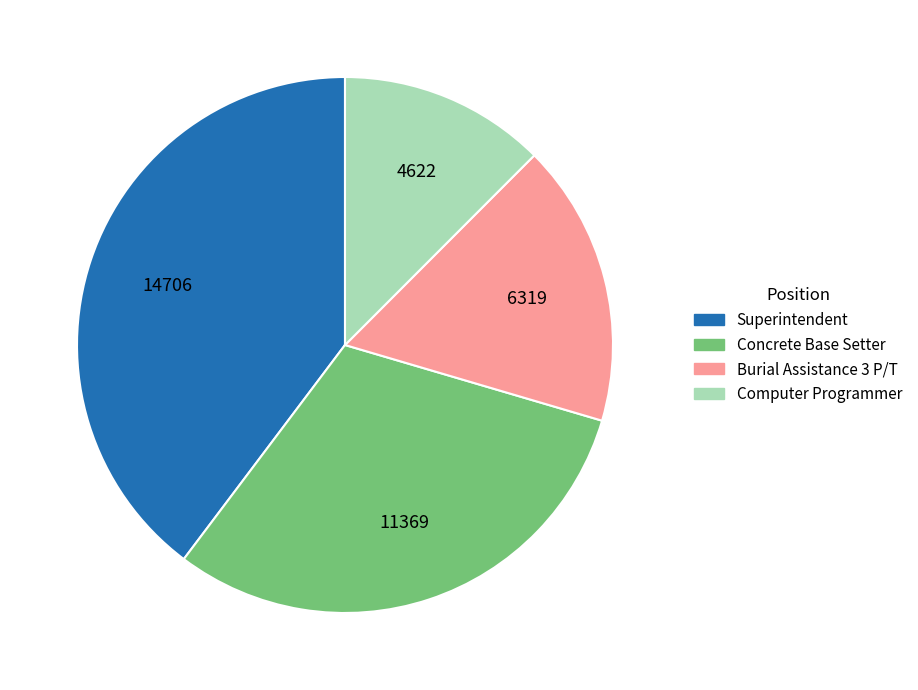

Do Concrete Base Setter and Burial Assistance 3 P/T together represent more than half of the pie?

No